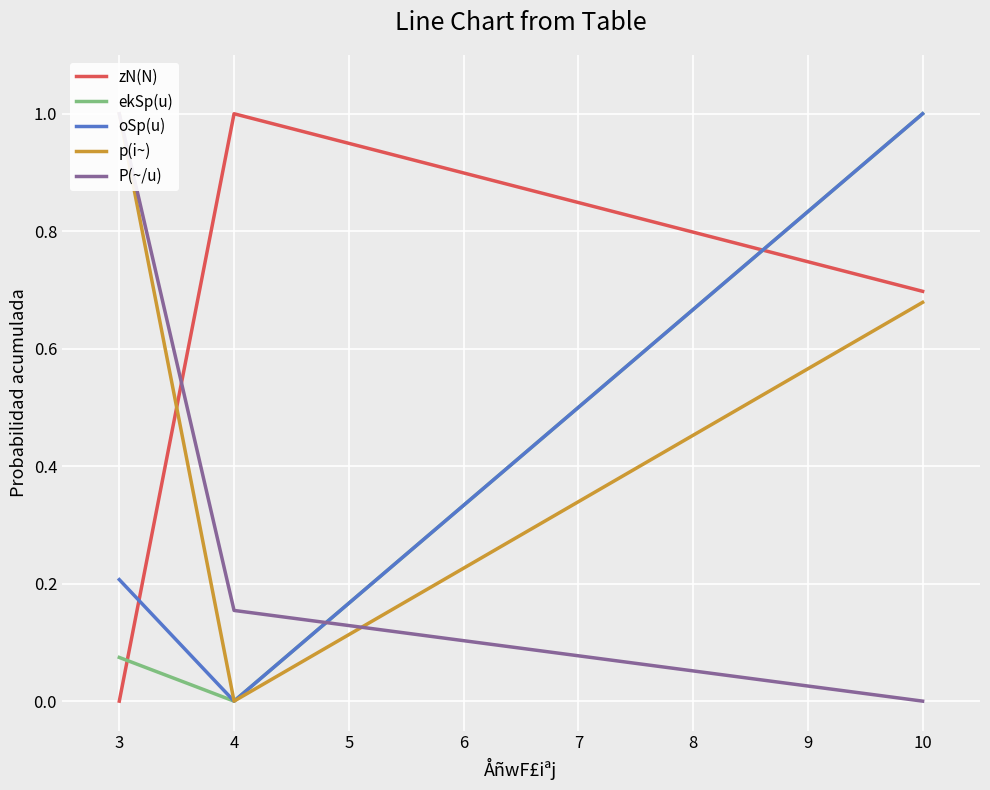

At which label does oSp(u) reach its minimum?

4